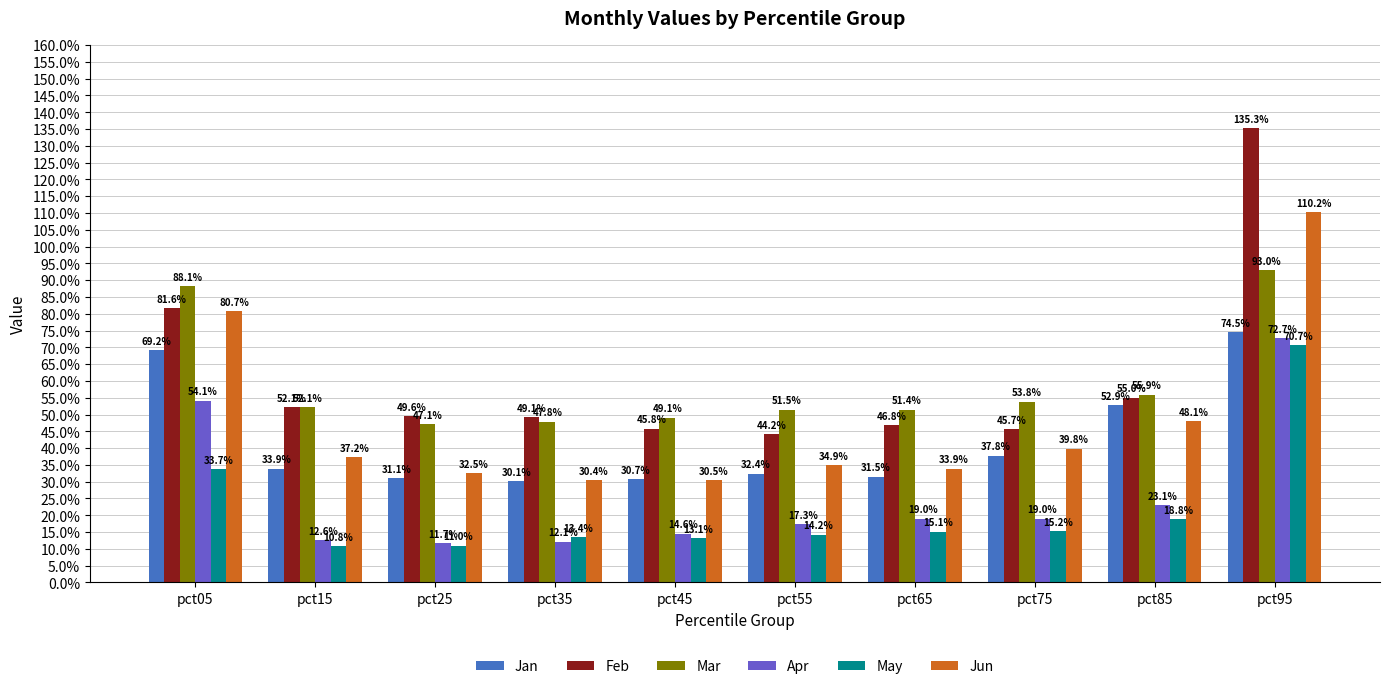

Are the bars grouped side by side (vs. stacked)?

Yes